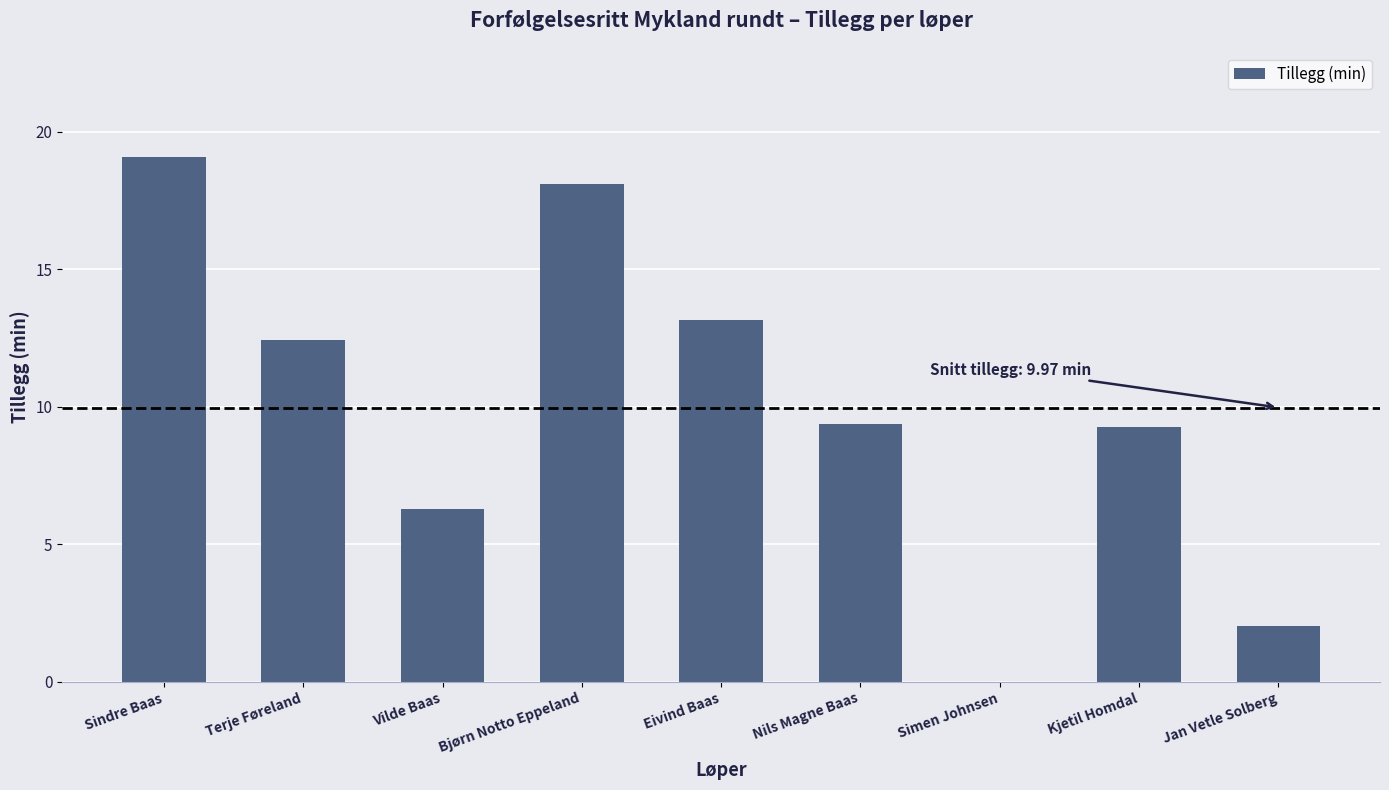

Approximately how many times larger is the value at Vilde Baas compared to Kjetil Homdal?

0.7